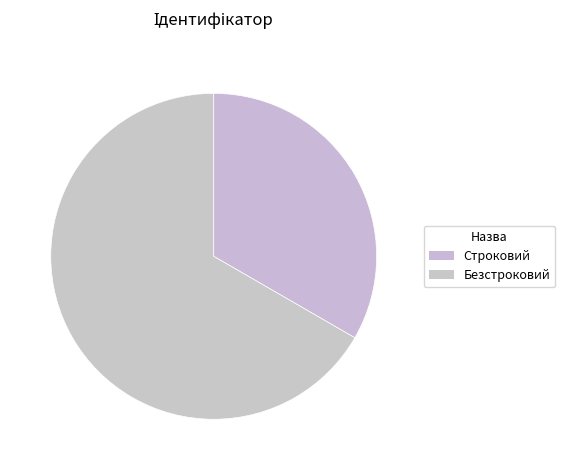

How much of the chart is everything except Строковий?

66.7%